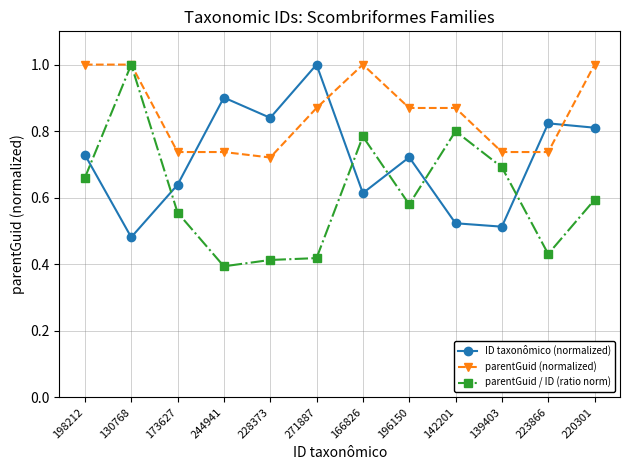

What is the difference between the maximum and second lowest values in the parentGuid (normalized) series?

0.3